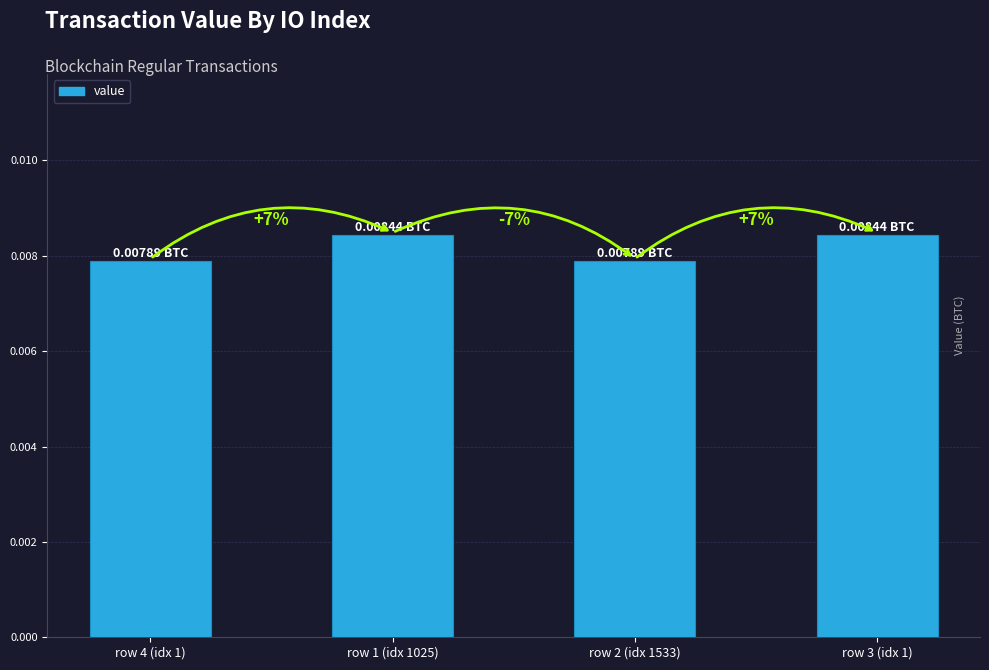

Where is the data nearest to the value 0?

row 4 (idx 1)